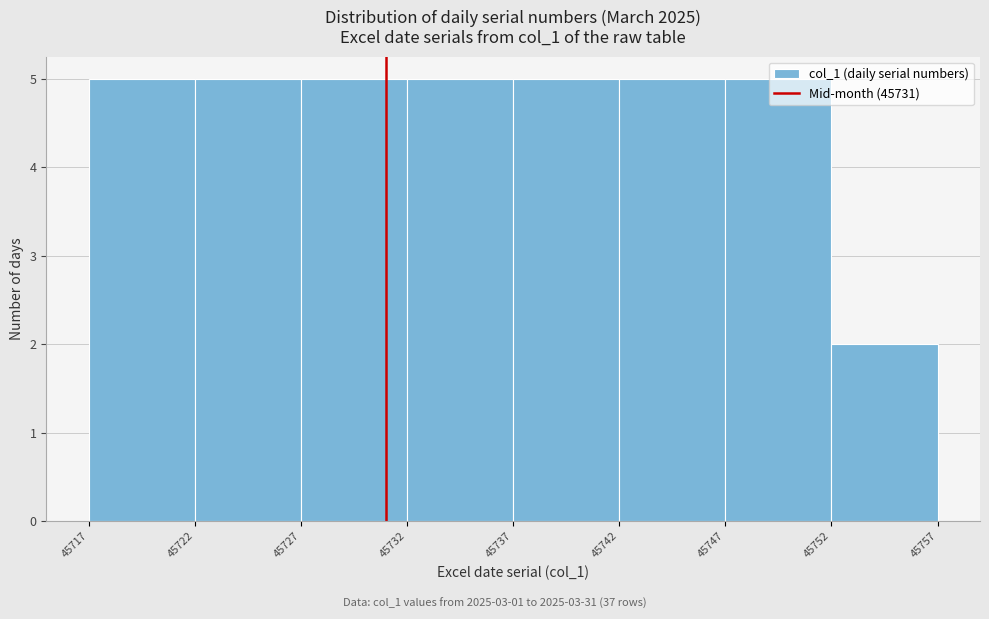

Reading left to right, transcribe this chart: for each bar, give the range it covers on the x-axis and its height. The values are not printed on the chart, so give them approximately, as read against the axis.

45717 to 45722: 5
45722 to 45727: 5
45727 to 45732: 5
45732 to 45737: 5
45737 to 45742: 5
45742 to 45747: 5
45747 to 45752: 5
45752 to 45757: 2